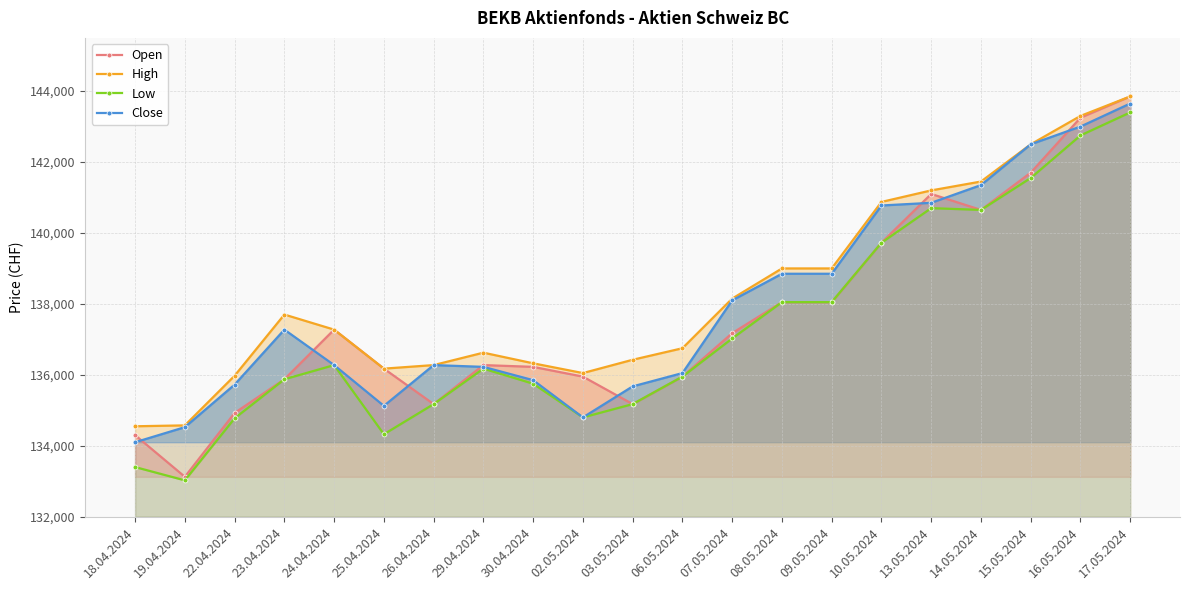

Is it true that Close equals 208926 at 19.04.2024?

False